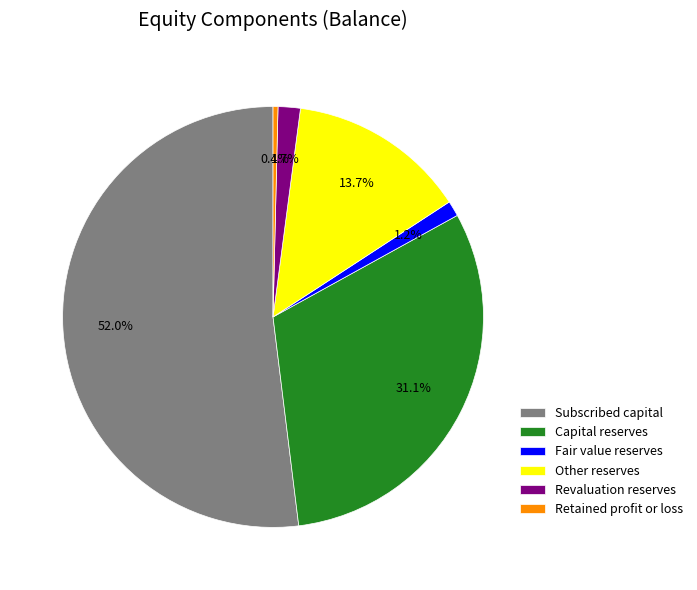

How many slices are in this pie chart?

6